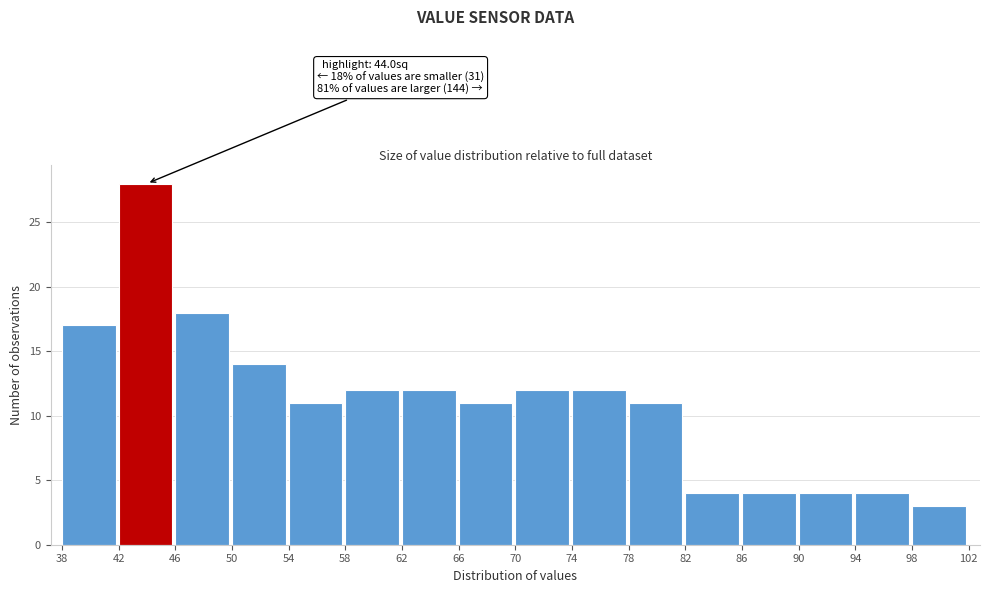

Which range on the x-axis has the tallest bar?

42 to 46